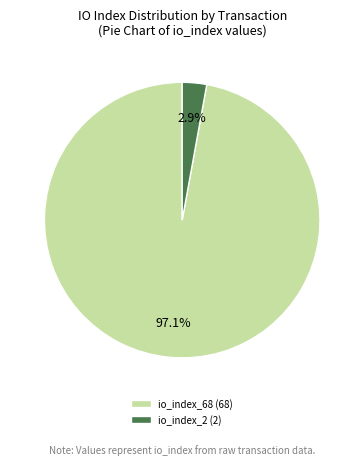

Do io_index_2 and io_index_68 together represent more than half of the pie?

Yes